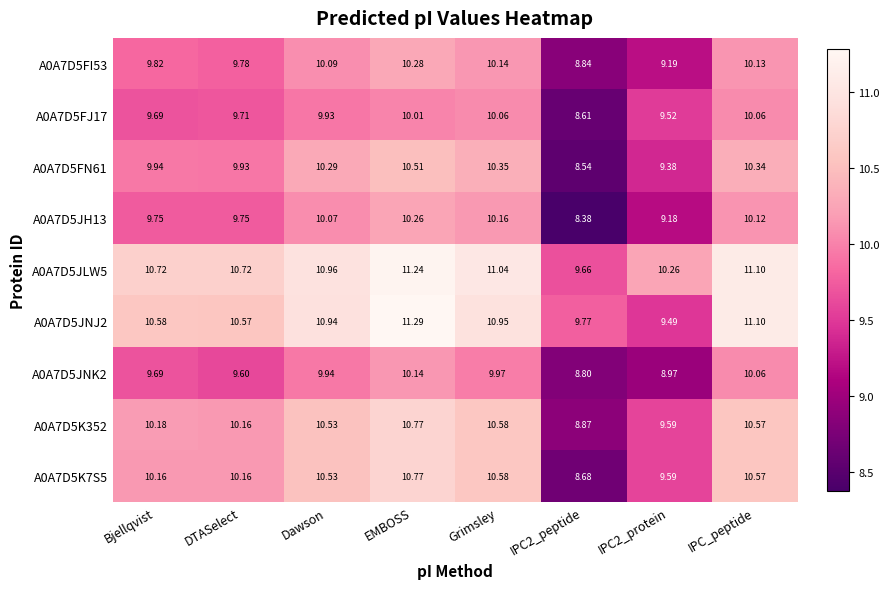

Which label corresponds to the largest value in the chart?

EMBOSS